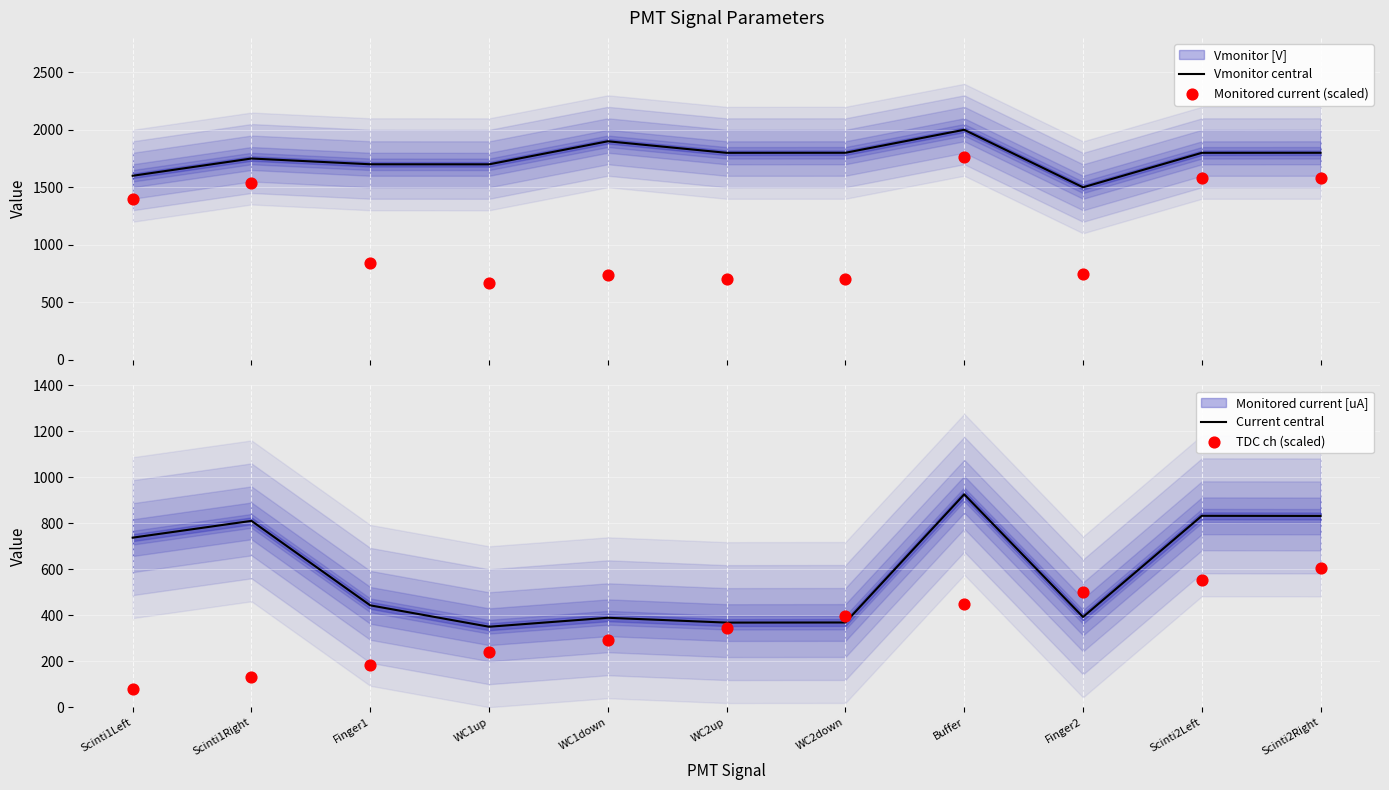

Which series contains the lowest Y value?

TDC ch (scaled)